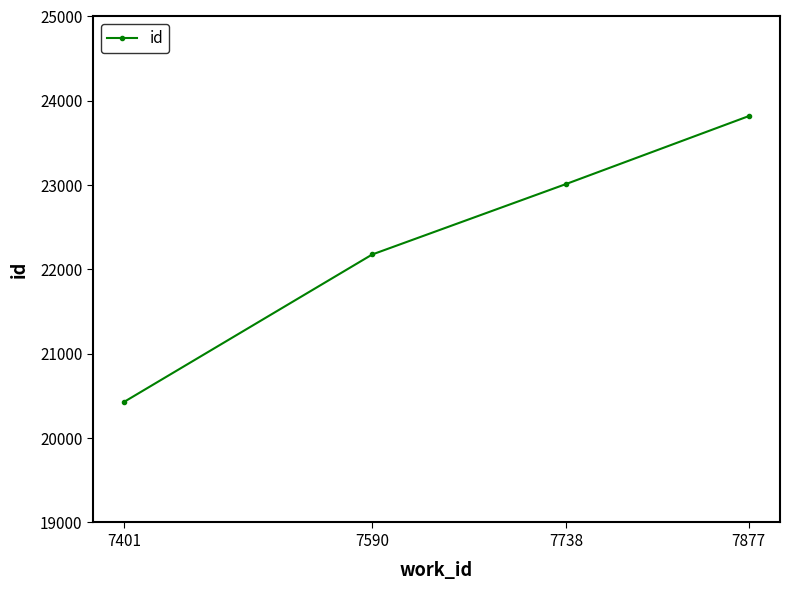

Which has a higher value, 7401 or 7877?

7877